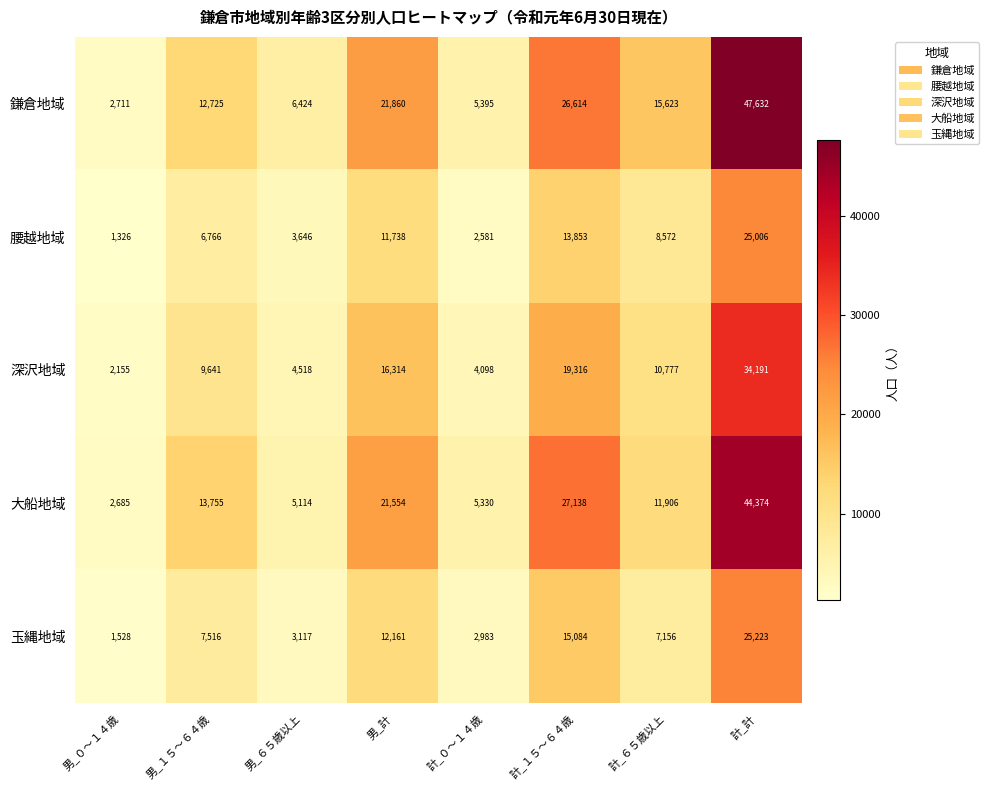

Where is 腰越地域 nearest to the value 13166?

計_１５～６４歳